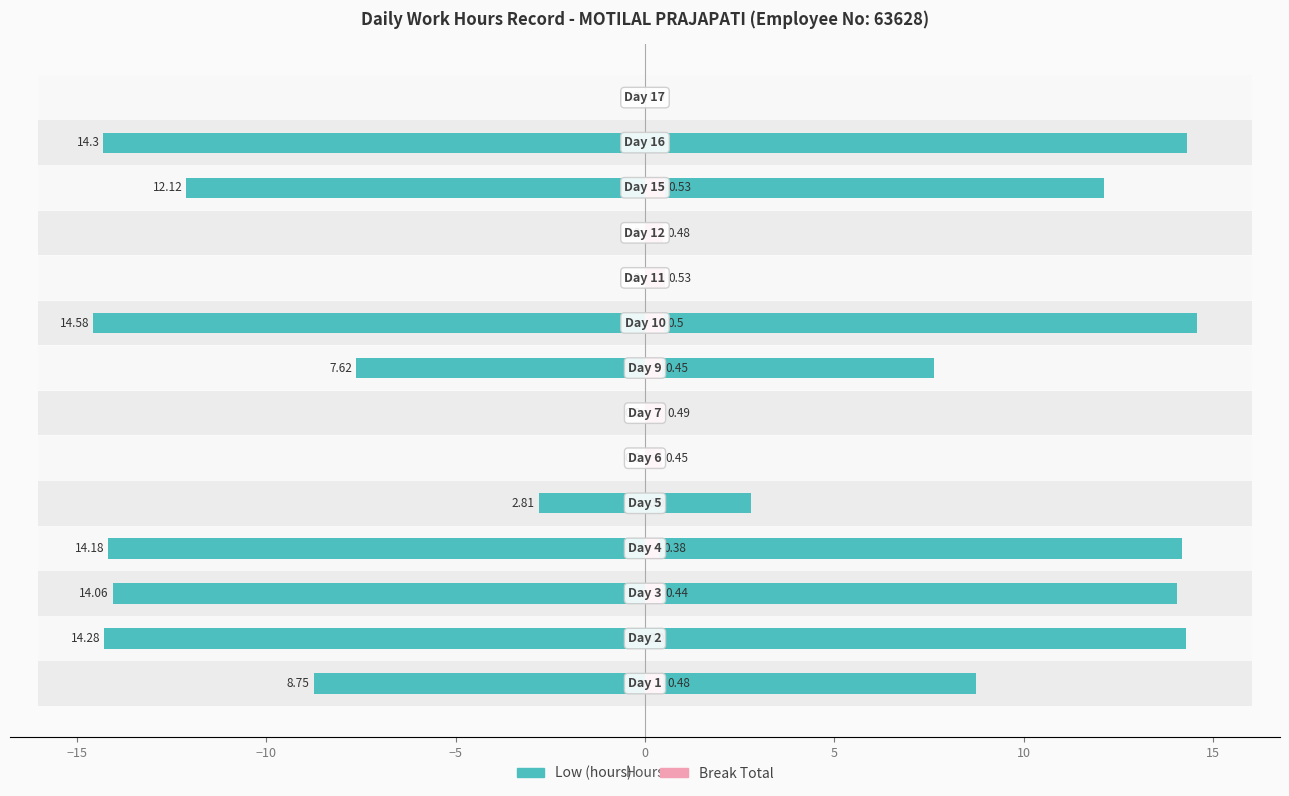

What is the sum of all Break Total values?

4.7